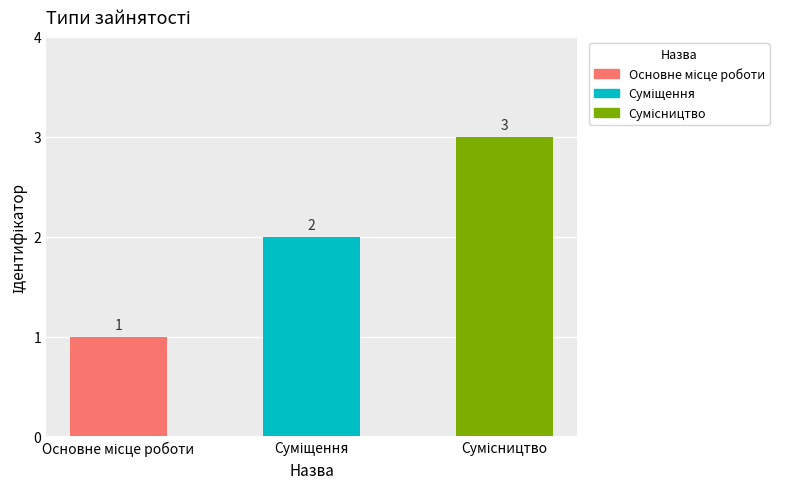

What is the maximum value shown in the chart?

3